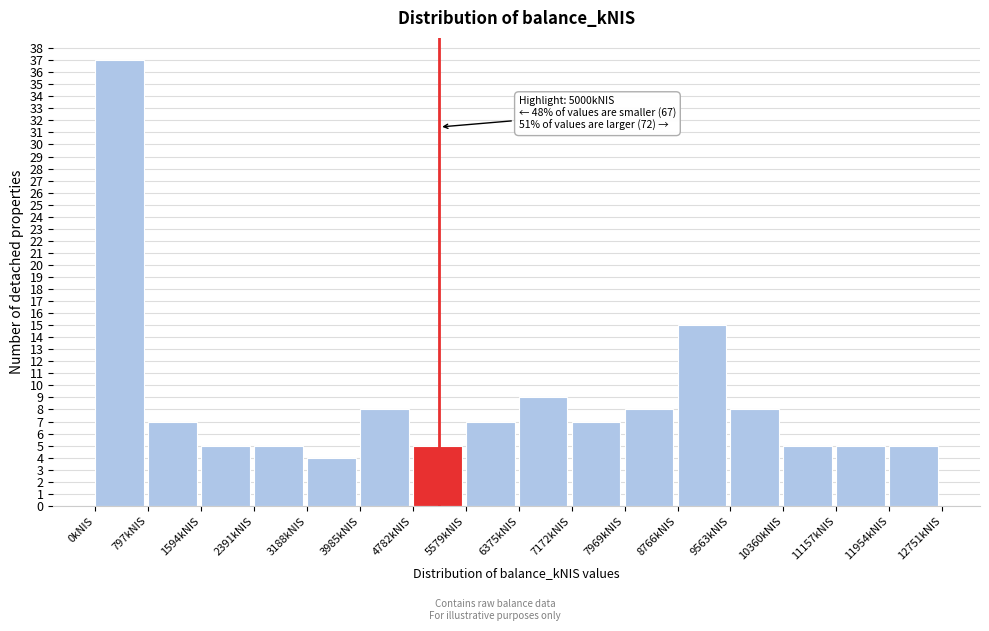

Which range on the x-axis has the tallest bar?

0 to 800